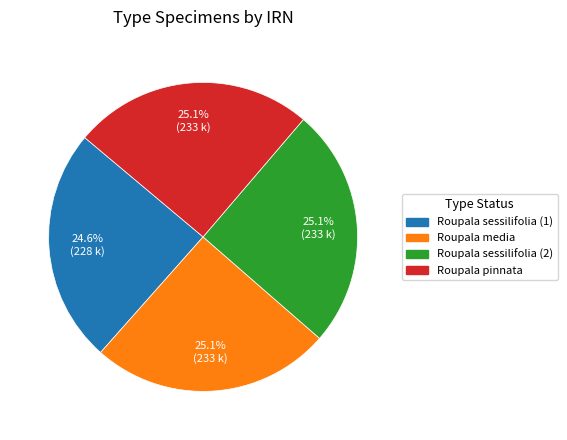

Is there a majority slice in this chart?

No